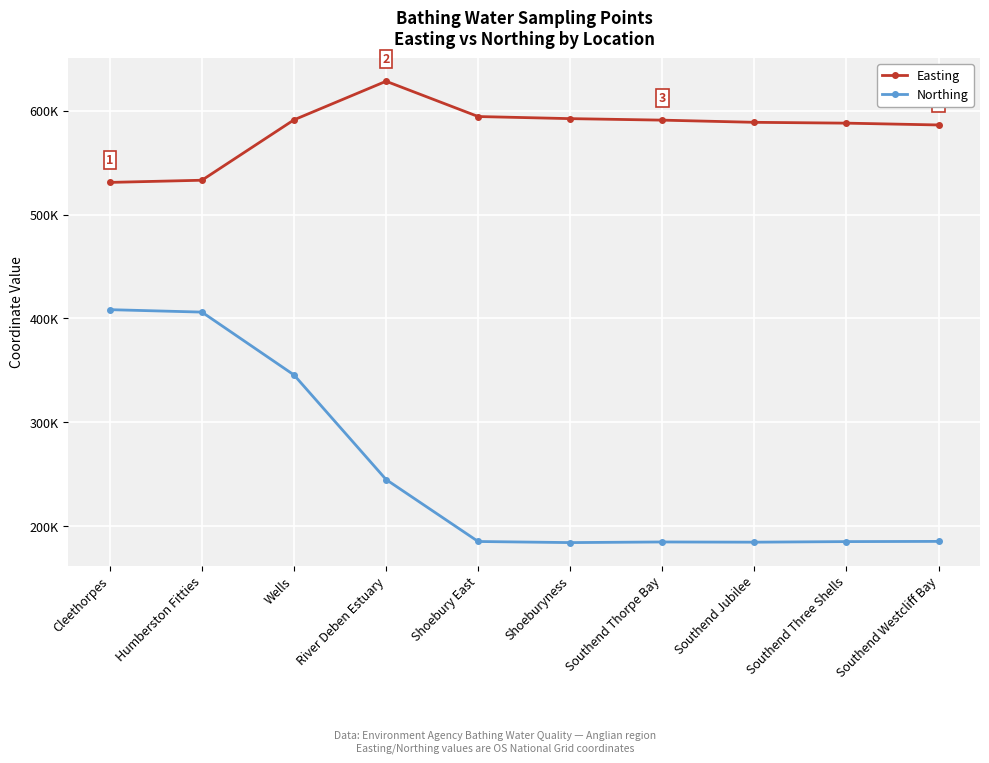

Which category has the lowest value across all series?

Shoeburyness